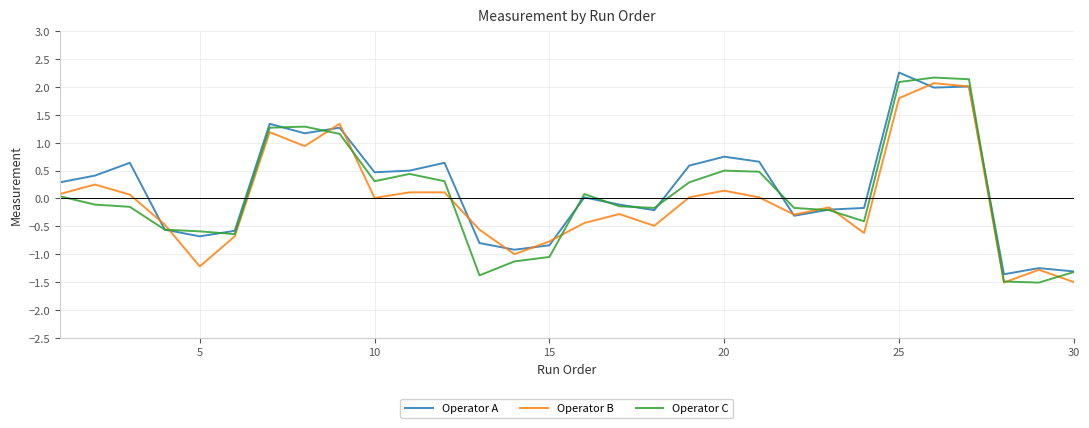

Which series has the largest total across all categories?

Operator A